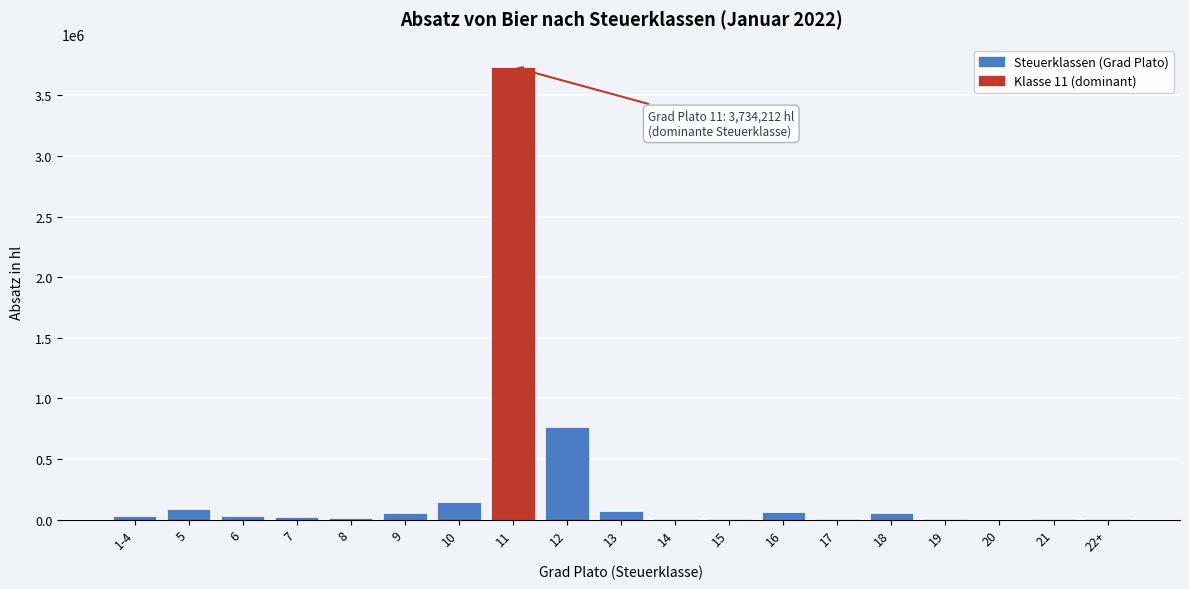

What is the greatest value displayed?

3734211.7